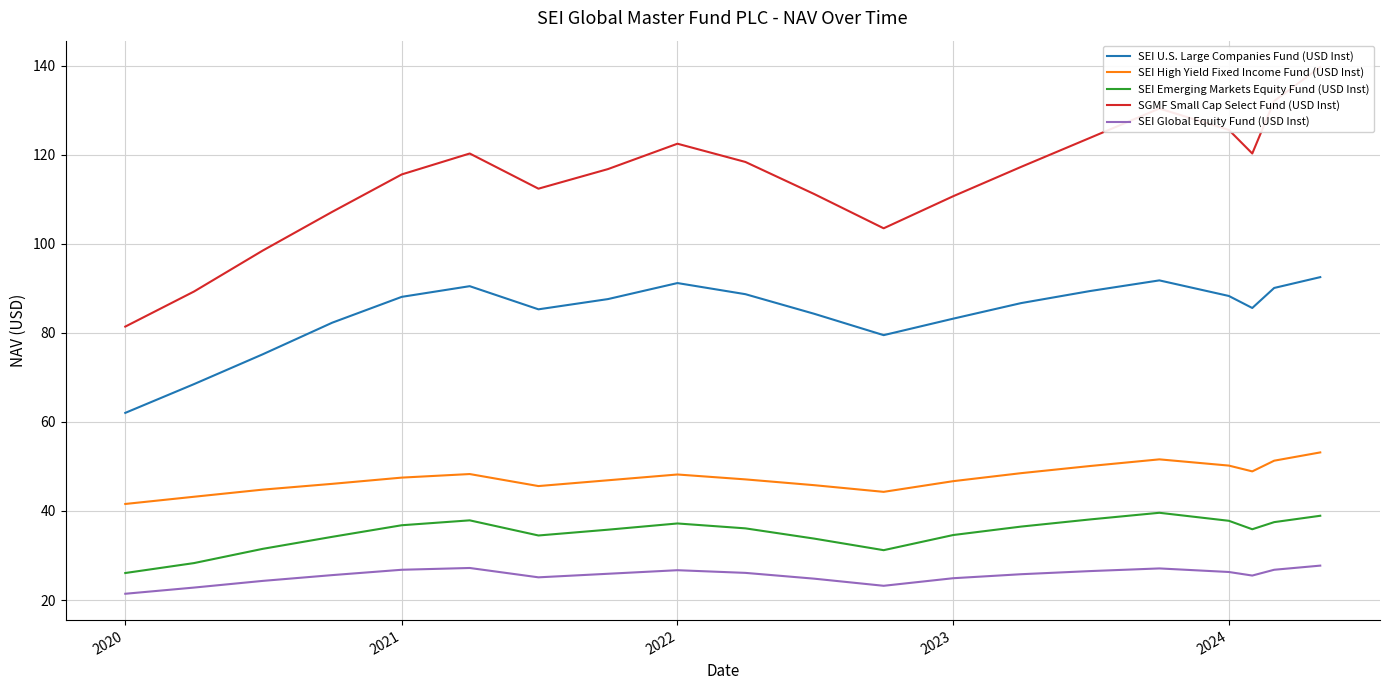

How many lines are shown in the chart?

5